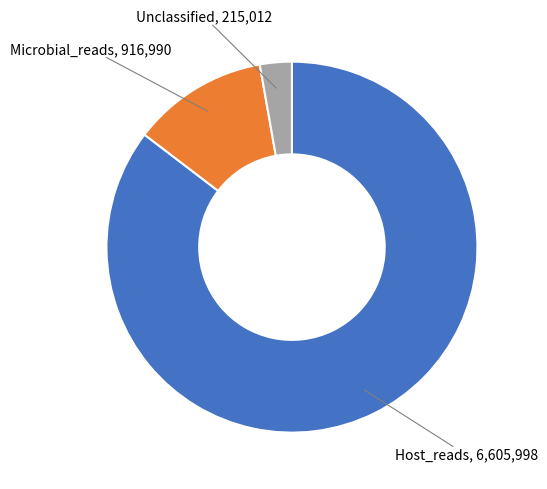

Is there a majority slice in this chart?

Yes